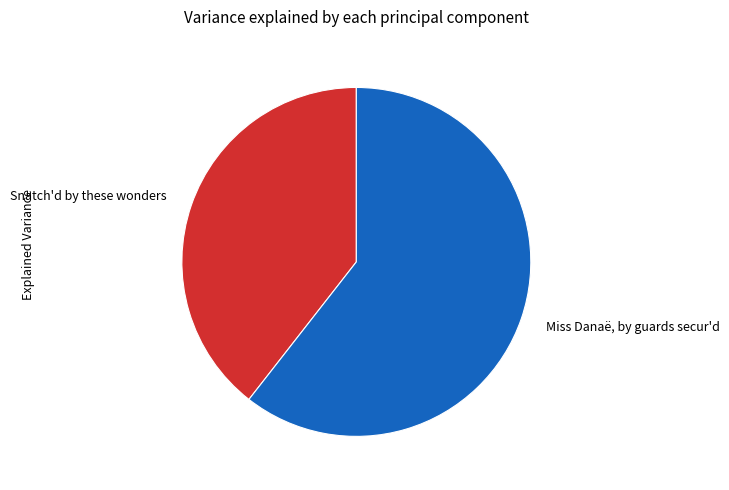

Which slice is the largest?

Miss Danaë, by guards secur'd